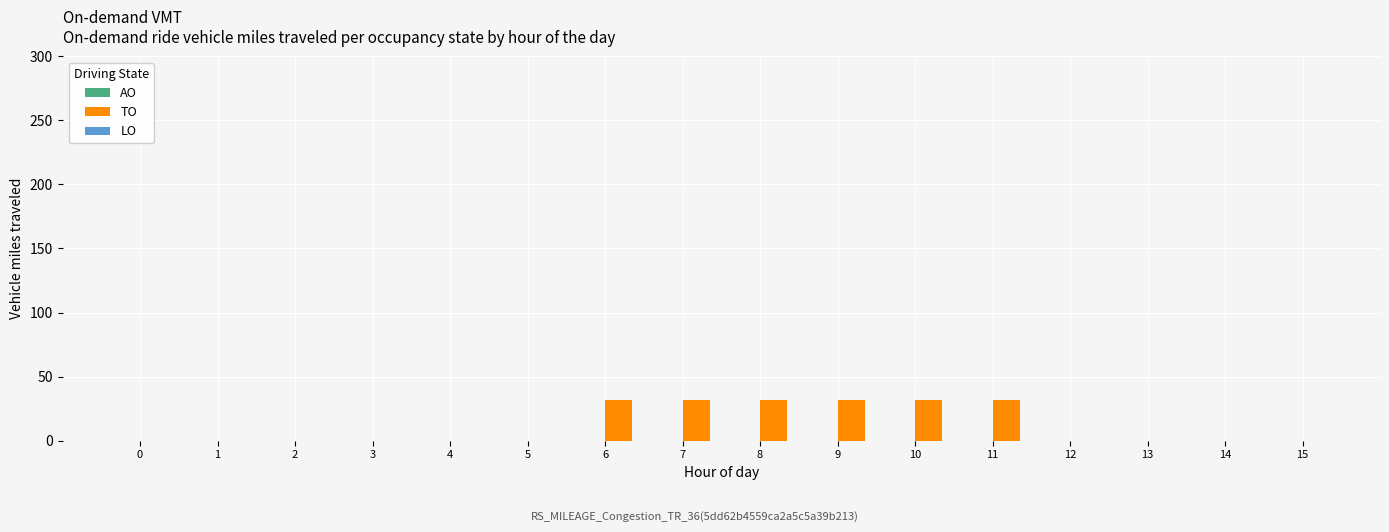

True or false: the data shows 0 at 15.

True